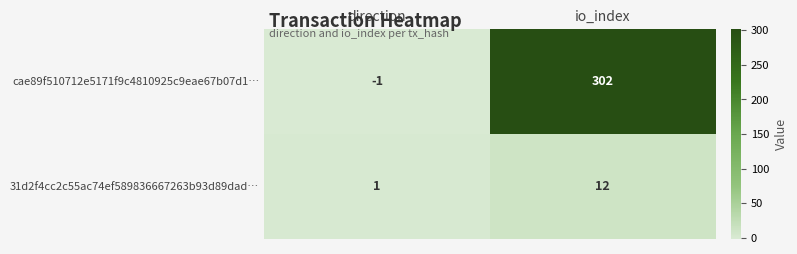

Reading right to left, what are all the values shown in this chart?

cae89f510712e5171f9c4810925c9eae67b07d1…: 302	-1
31d2f4cc2c55ac74ef589836667263b93d89dad…: 12	1